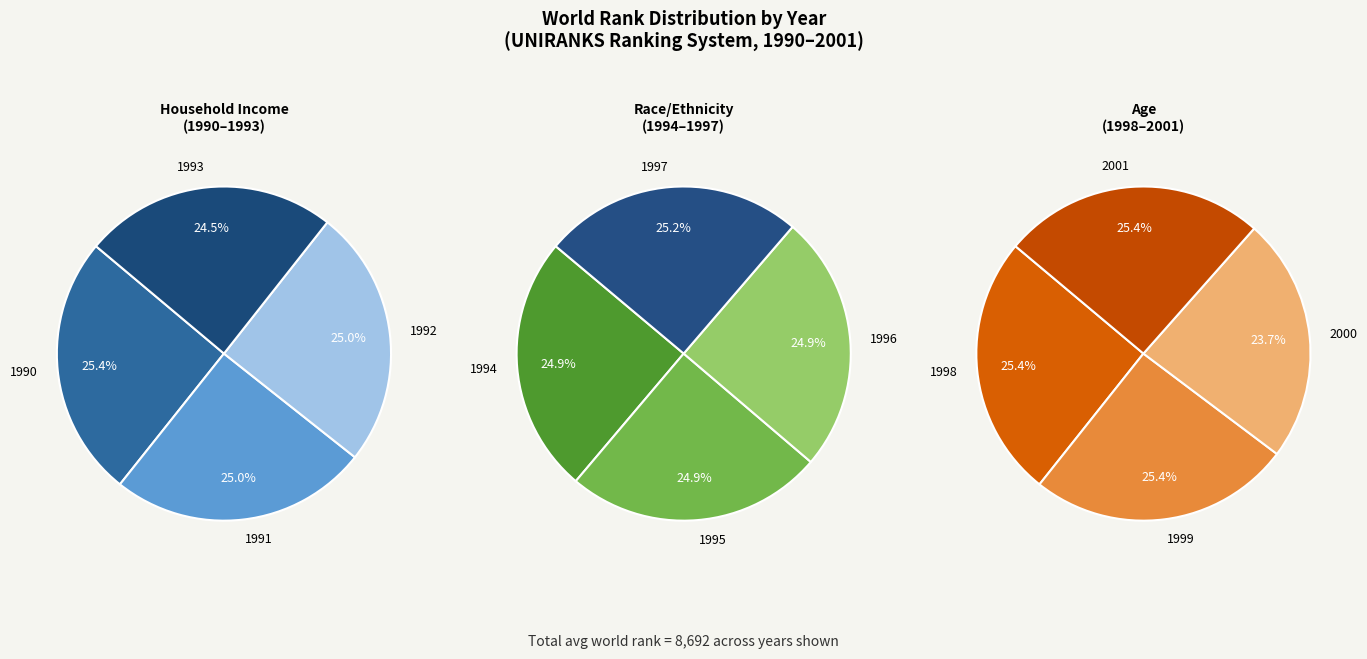

Is there any slice that represents more than half of the pie?

No